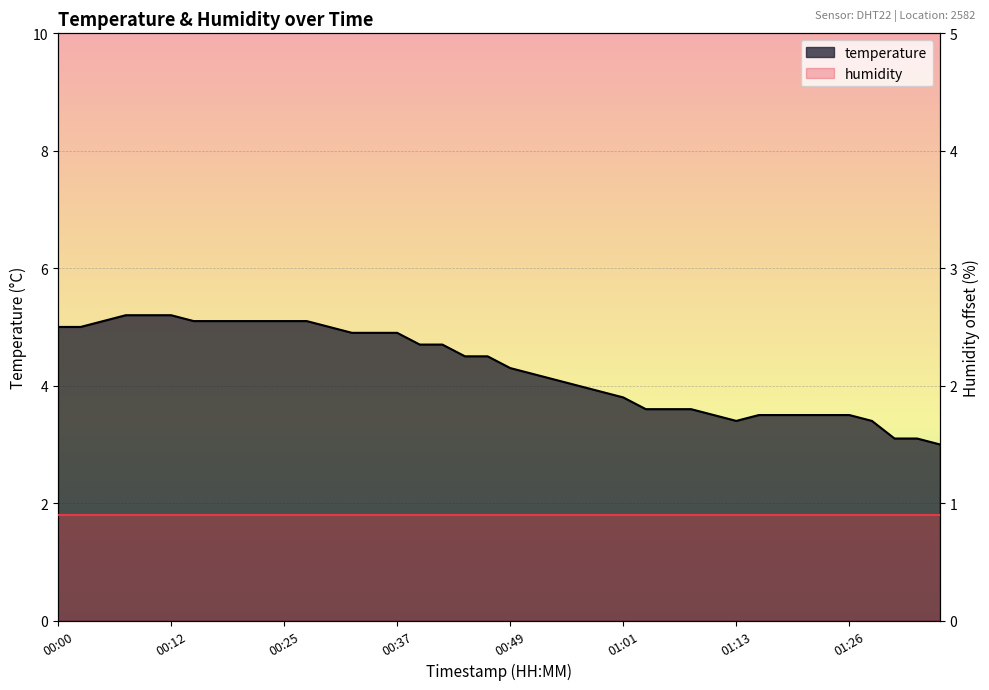

How many lines are shown in the chart?

1